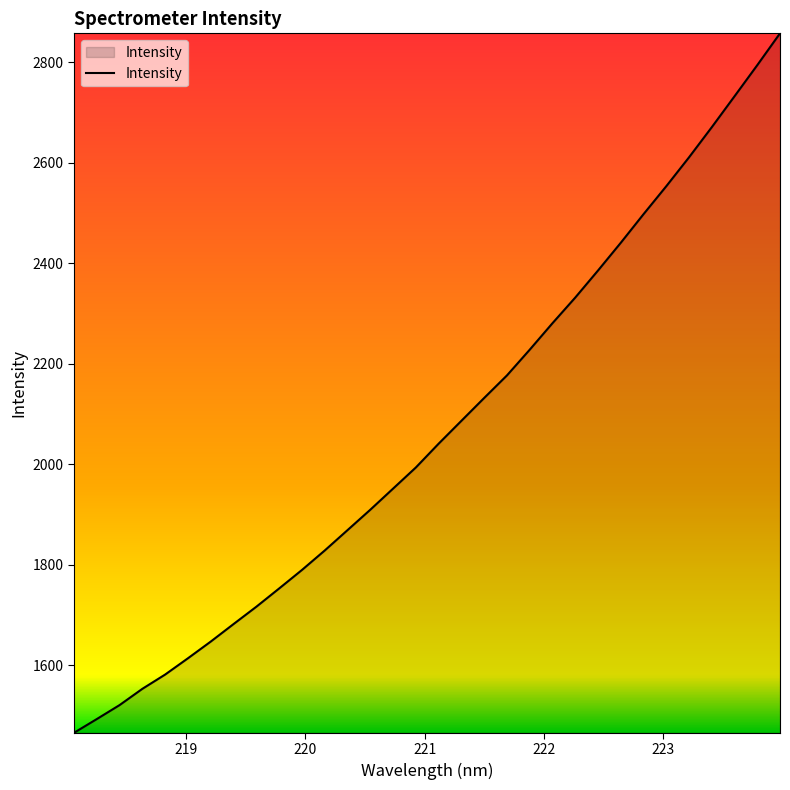

What is the difference between the maximum and minimum values?

1392.0